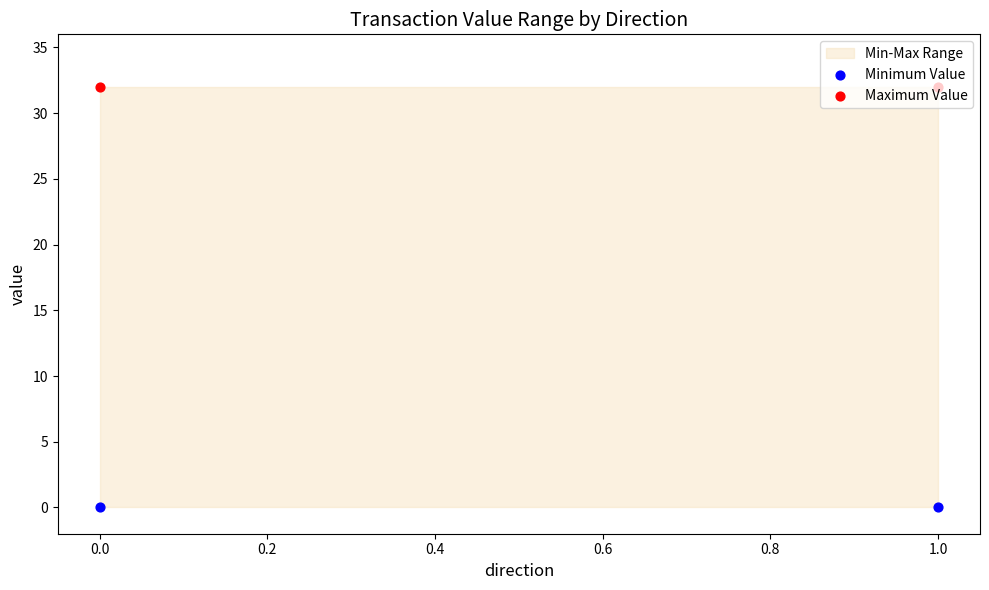

Is the value of Maximum Value at 0.0 greater than the value of Minimum Value at 1.0?

Yes